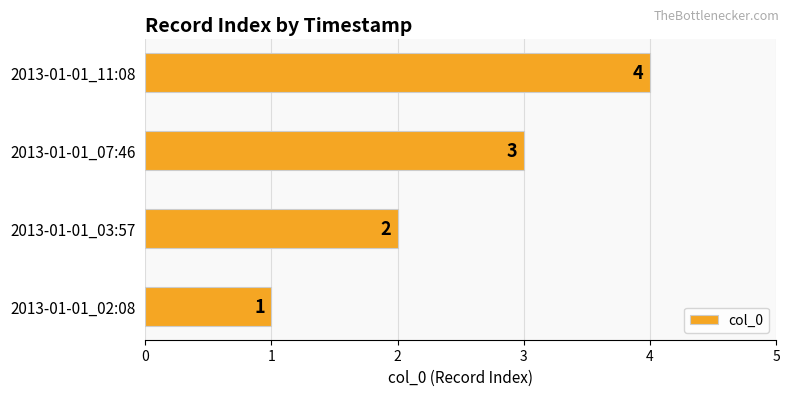

How many values are between 2 and 4?

3